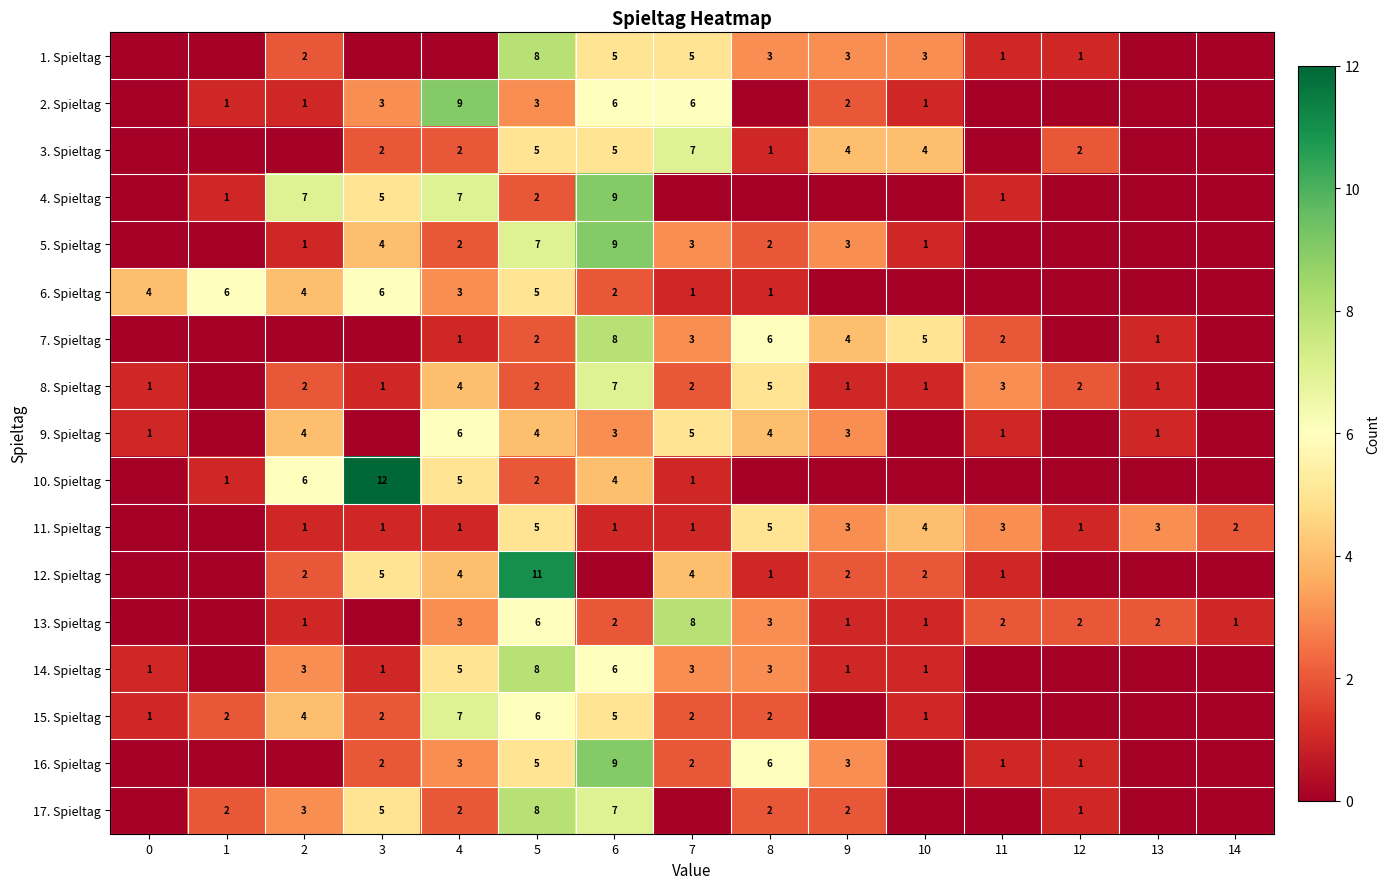

The 16. Spieltag series shows 2 at 3. True or false?

True